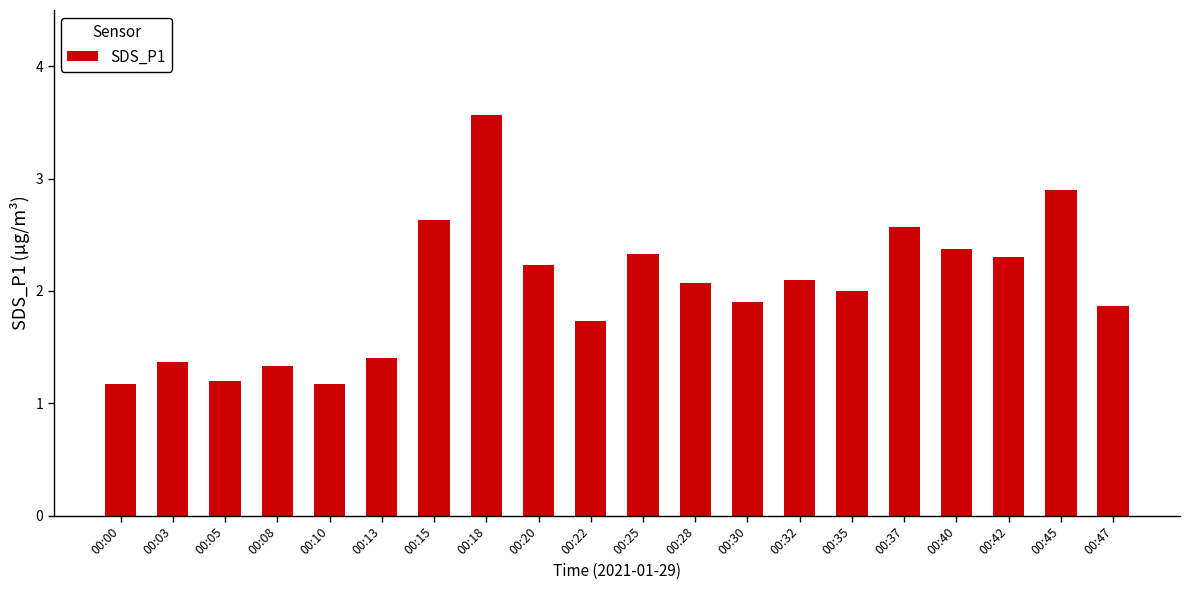

Reading left to right, what are all the values shown in this chart?

00:00=1.2	00:03=1.4	00:05=1.2	00:08=1.3	00:10=1.2	00:13=1.4	00:15=2.6	00:18=3.6	00:20=2.2	00:22=1.7	00:25=2.3	00:28=2.1	00:30=1.9	00:32=2.1	00:35=2.0	00:37=2.6	00:40=2.4	00:42=2.3	00:45=2.9	00:47=1.9